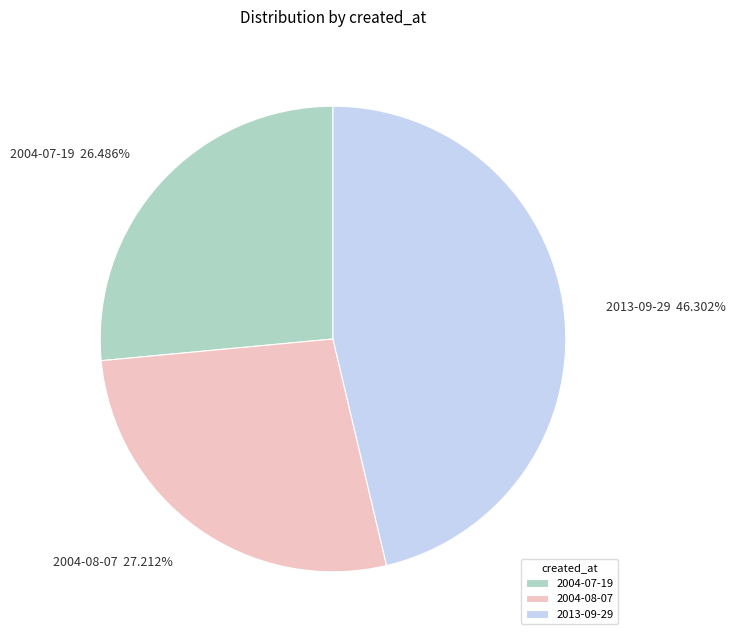

How much of the chart is everything except 2013-09-29?

53.7%